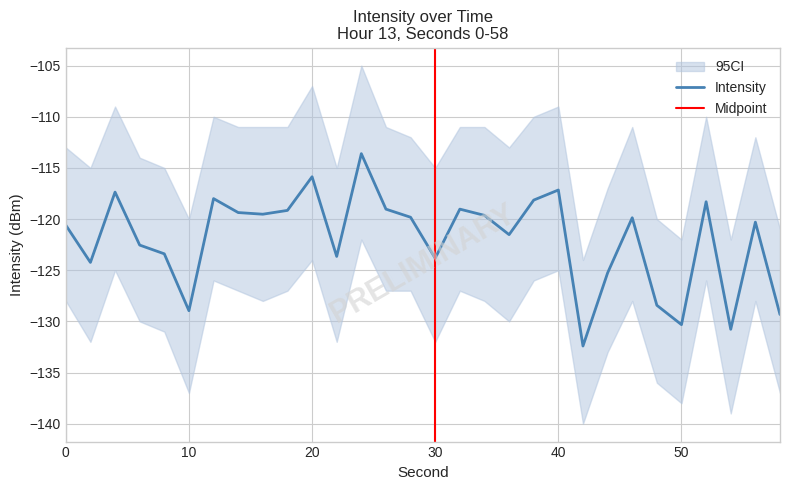

What is the approximate value at 44?

-125.3